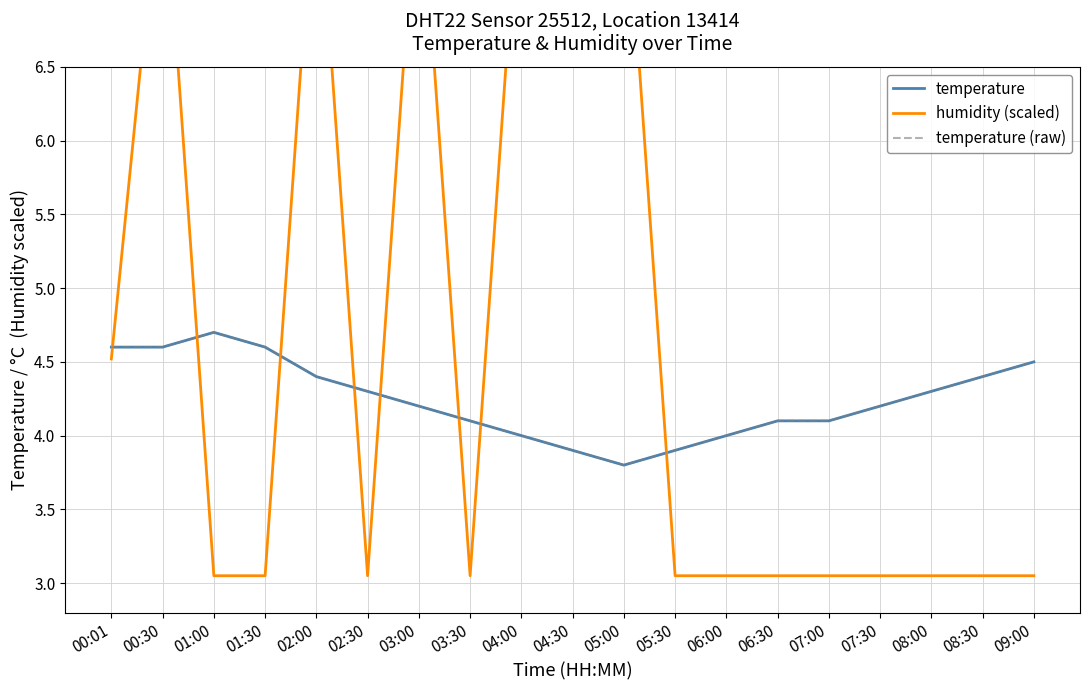

How many data points in temperature are less than 4?

3